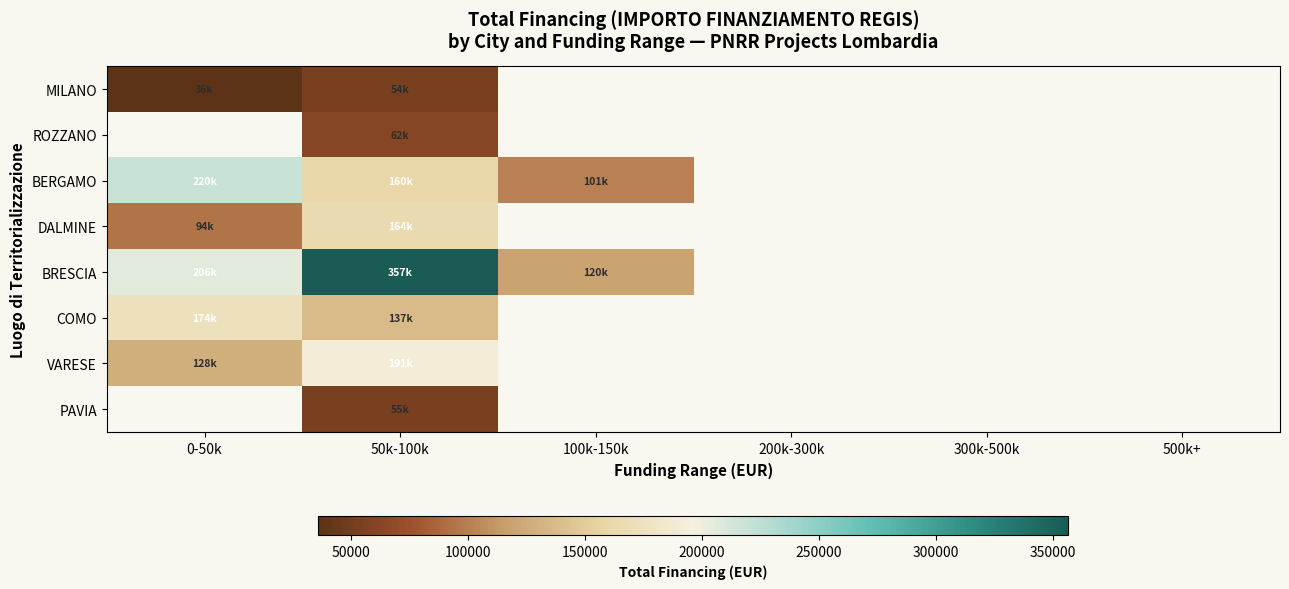

What is the highest value of the DALMINE series?

164205.6